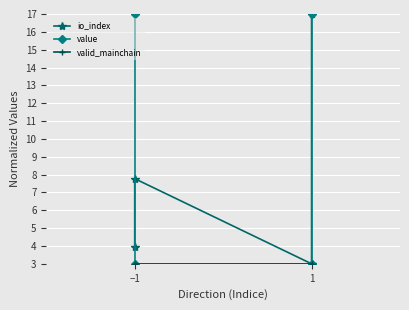

Is this an area chart (filled region under the line)?

No